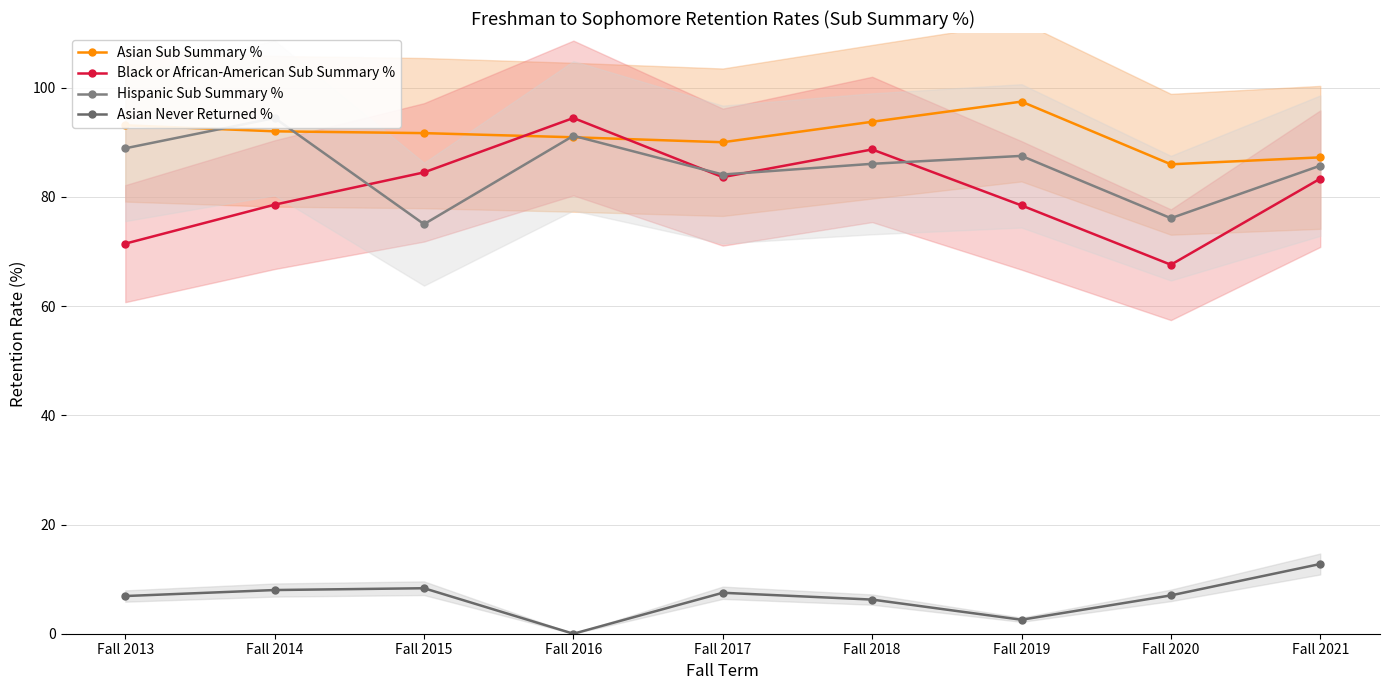

What is the difference between the Black or African-American Sub Summary % values at Fall 2015 and Fall 2013?

13.0